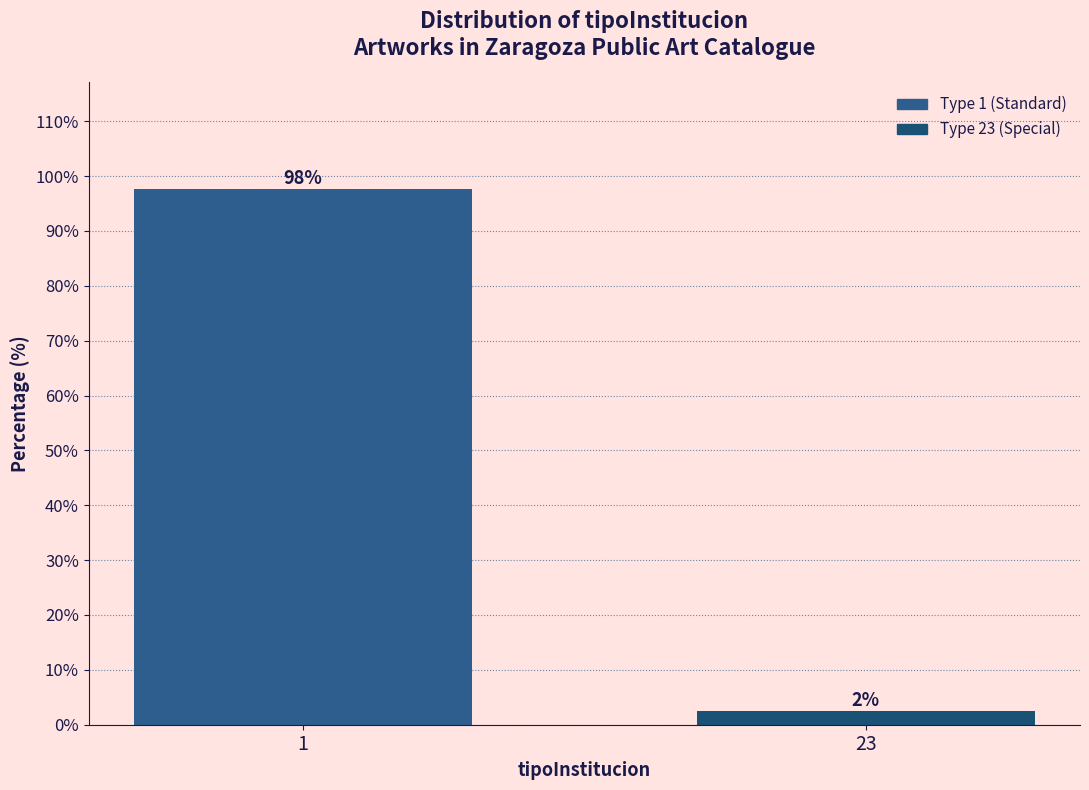

What is the sum of all values?

100.0